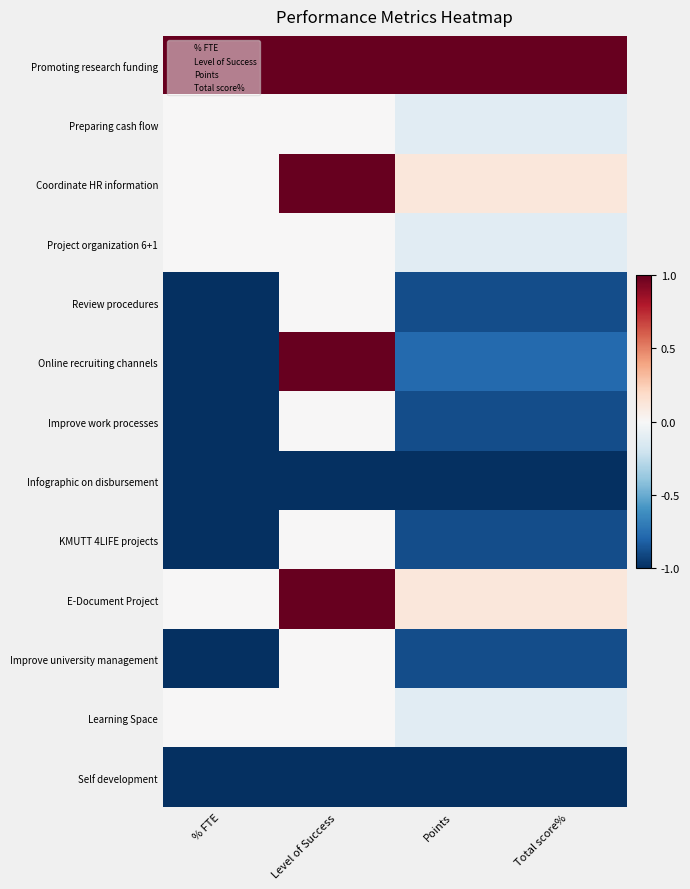

List the series in order of their peak value, lowest first.

Infographic on disbursement, Self development, Preparing cash flow, Project organization 6+1, Review procedures, Improve work processes, KMUTT 4LIFE projects, Improve university management, Learning Space, Promoting research funding, Coordinate HR information, Online recruiting channels, E-Document Project